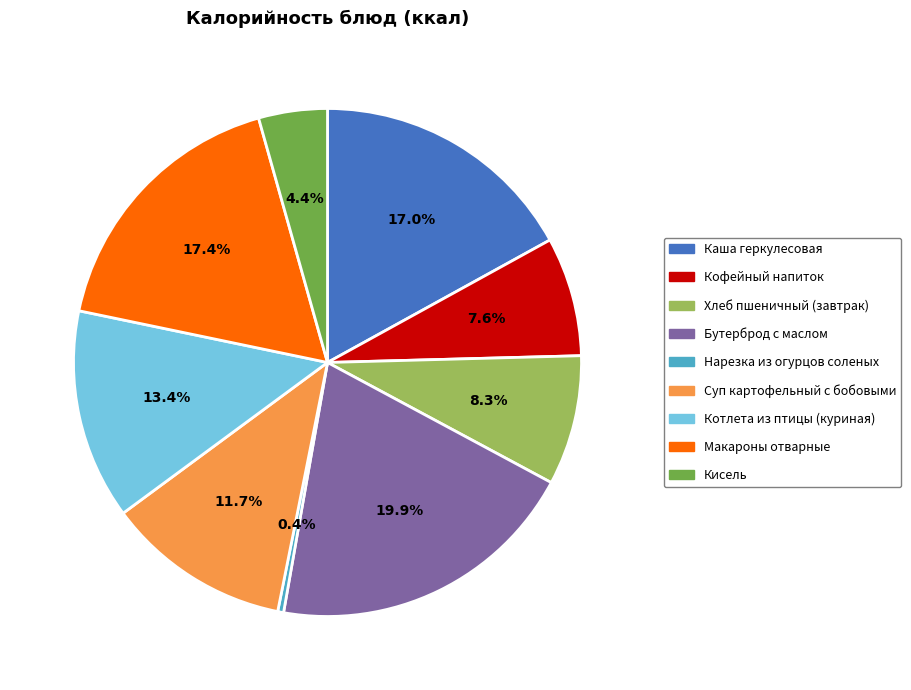

Which has a higher value, Каша геркулесовая or Хлеб пшеничный (завтрак)?

Каша геркулесовая